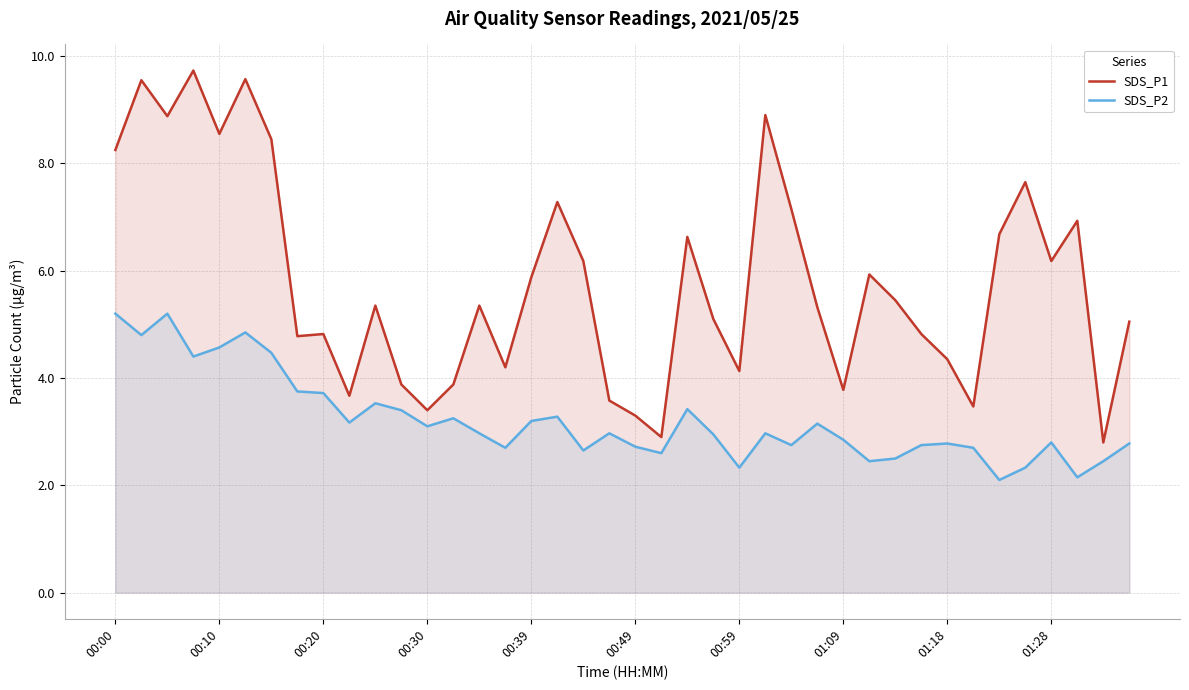

What is the difference between the SDS_P1 values at 21 and 18?

3.3